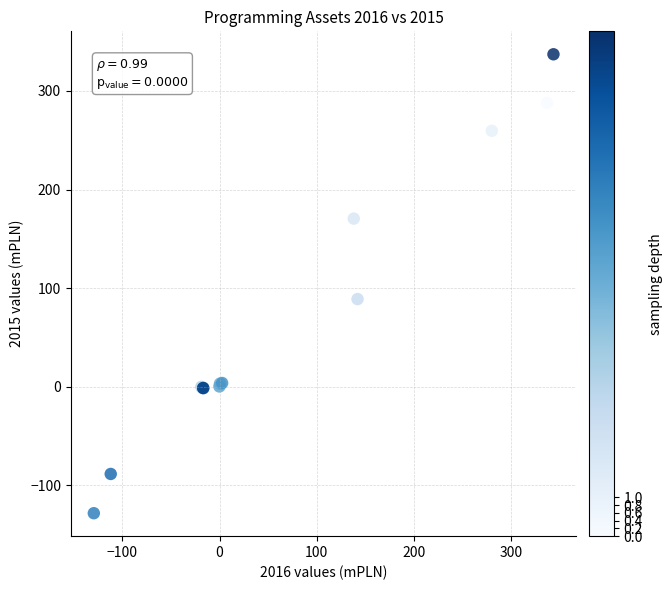

What Y value in the scatter plot is closest to 104?

89.0